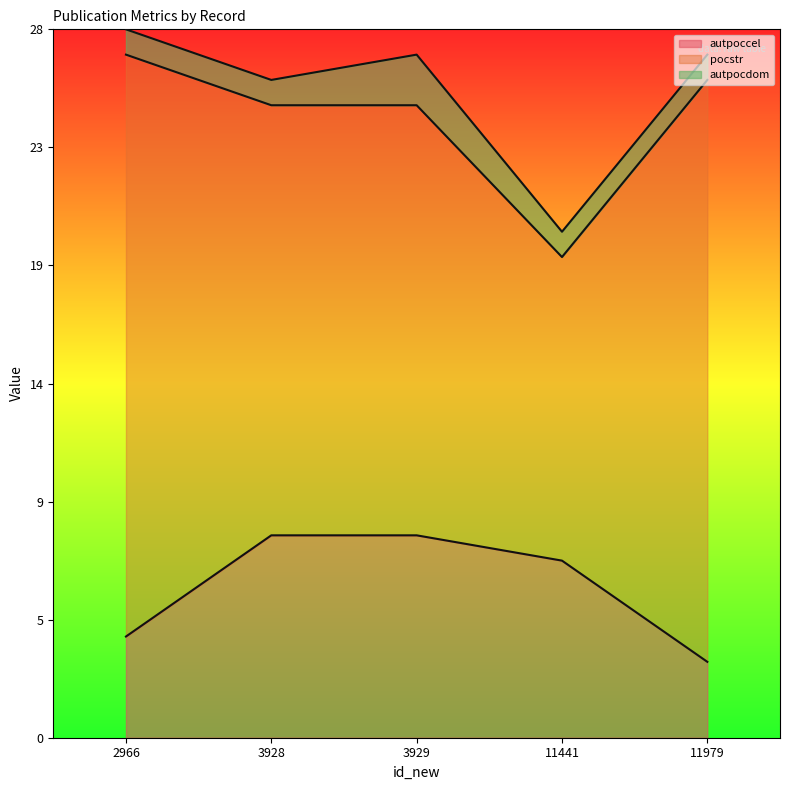

Reading left to right, extract all data points from this chart.

autpoccel: 2966=4	3928=8	3929=8	11441=7	11979=3
pocstr: 2966=23	3928=17	3929=17	11441=12	11979=23
autpocdom: 2966=1	3928=1	3929=2	11441=1	11979=1